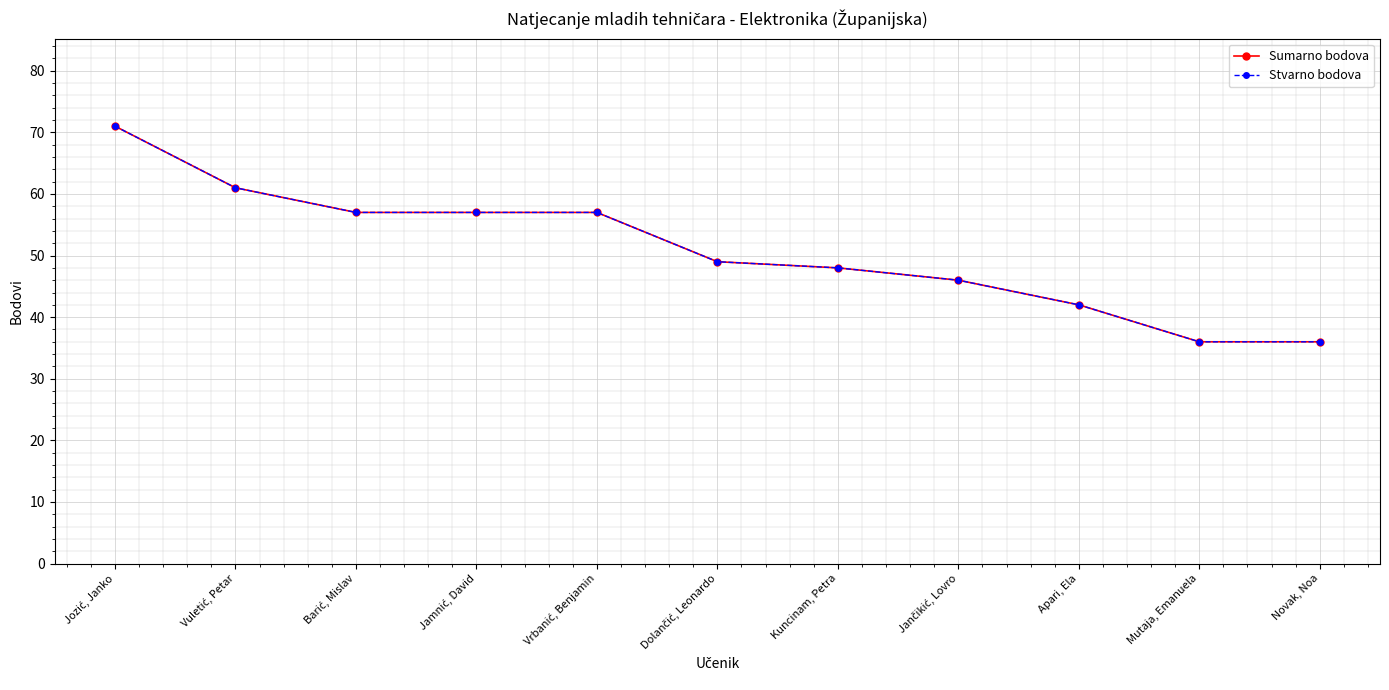

Is this an area chart (filled region under the line)?

No